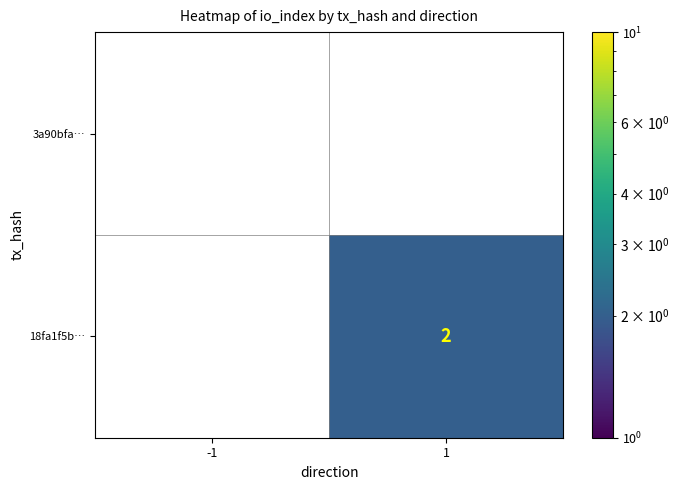

The 18fa1f5b… series shows 3 at 1. True or false?

False